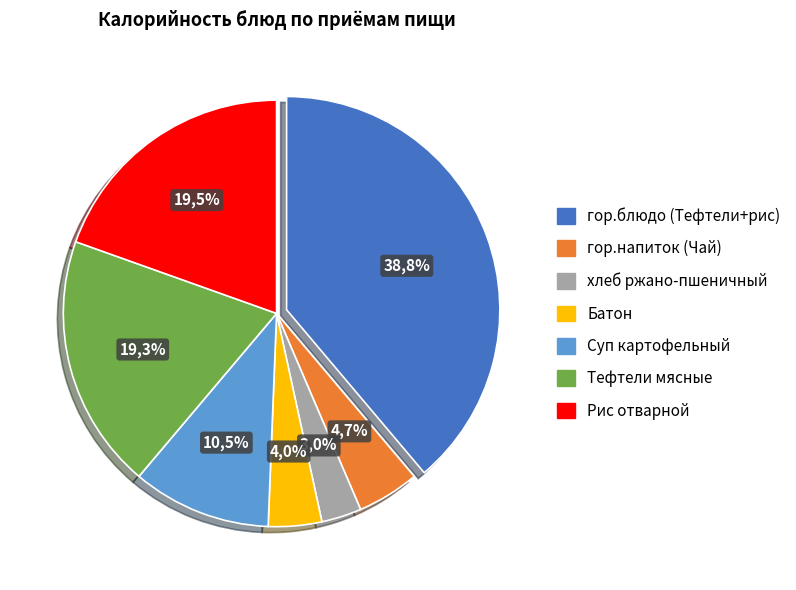

How many slices are in this pie chart?

7